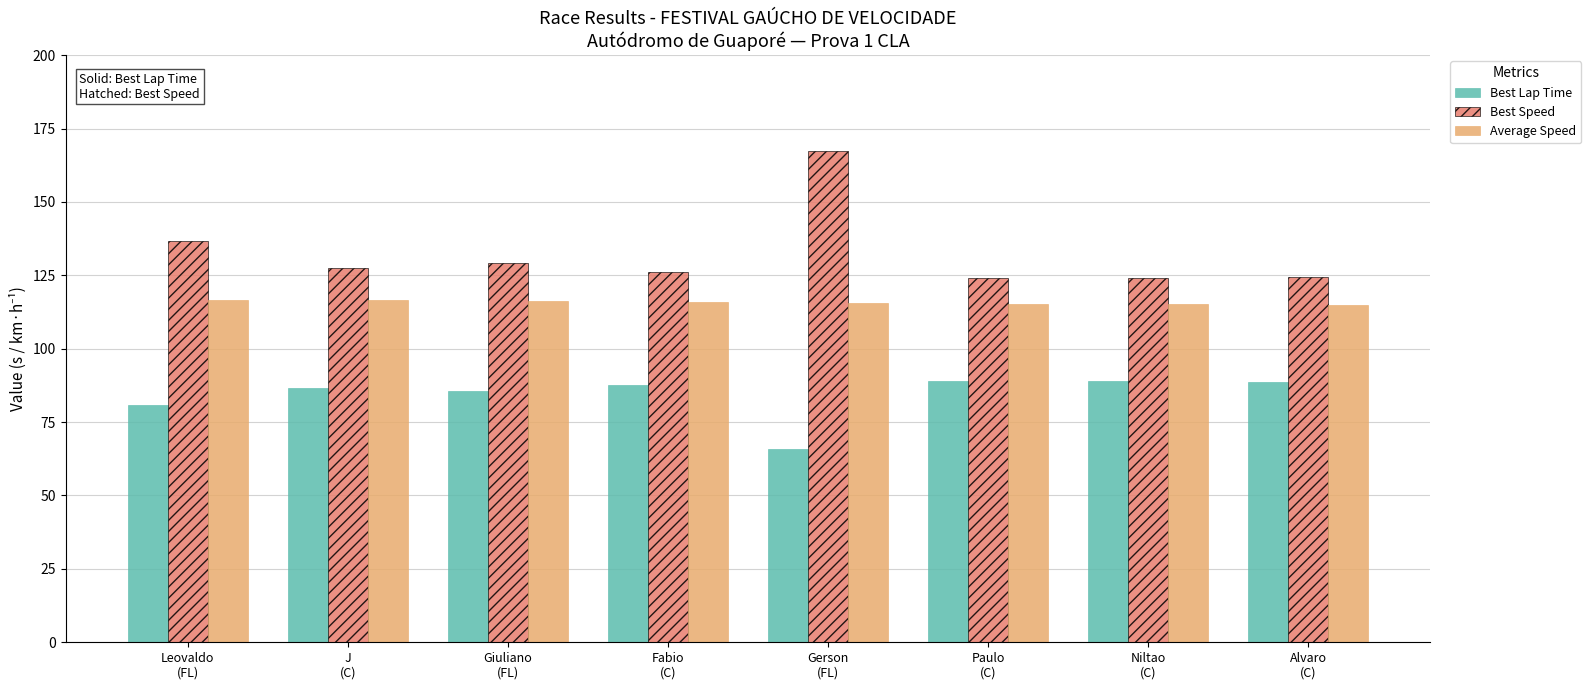

What is the sum of the Best Lap Time values at Niltao
(C) and Alvaro
(C)?

177.9